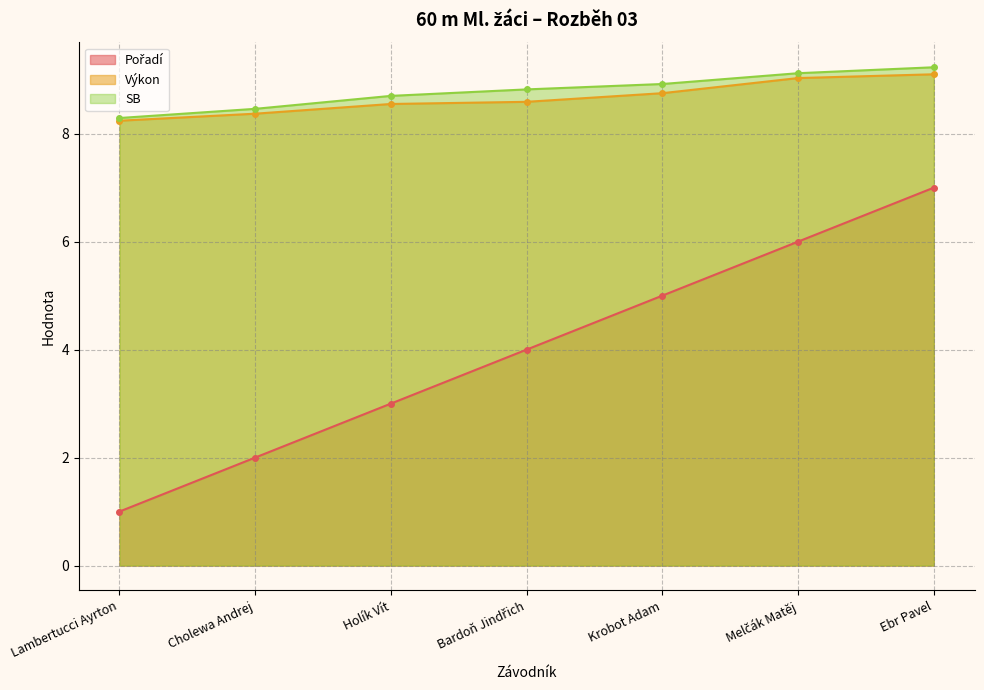

What is the label of the 3rd point from the left?

Holík Vít